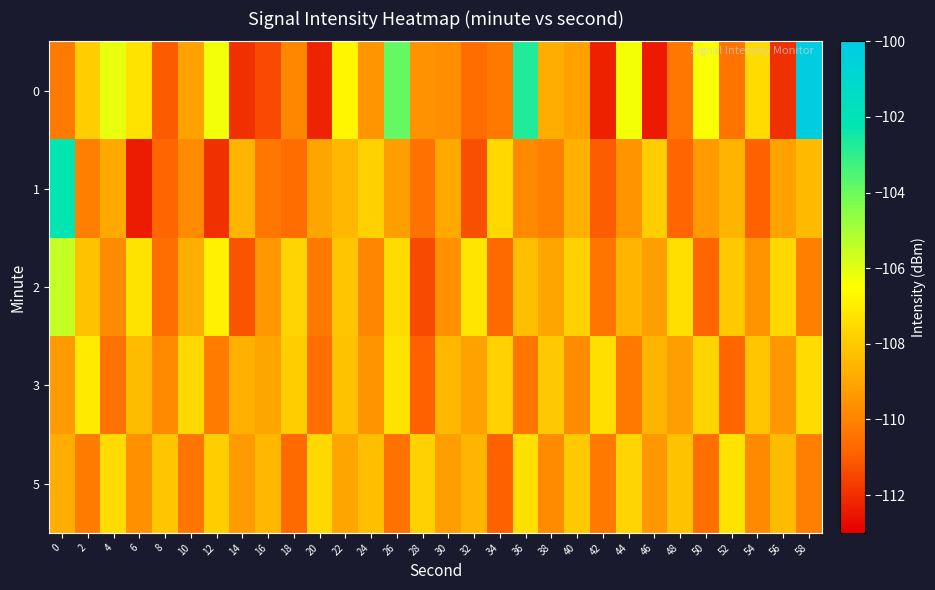

Which category has the lowest value across all series?

46